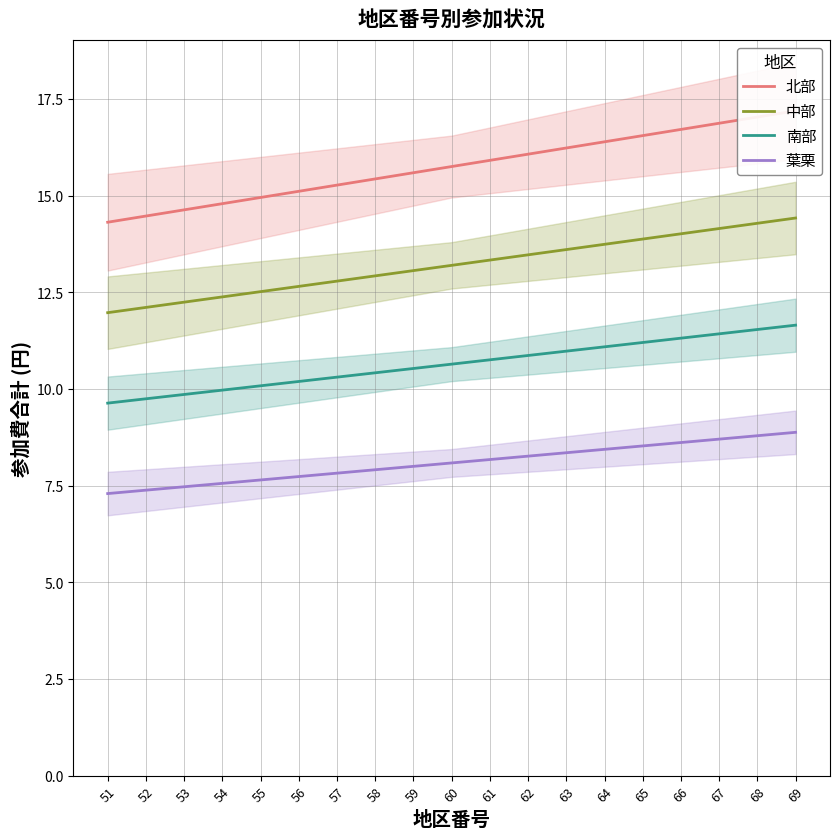

True or false: 北部 and 葉栗 intersect in this chart.

False